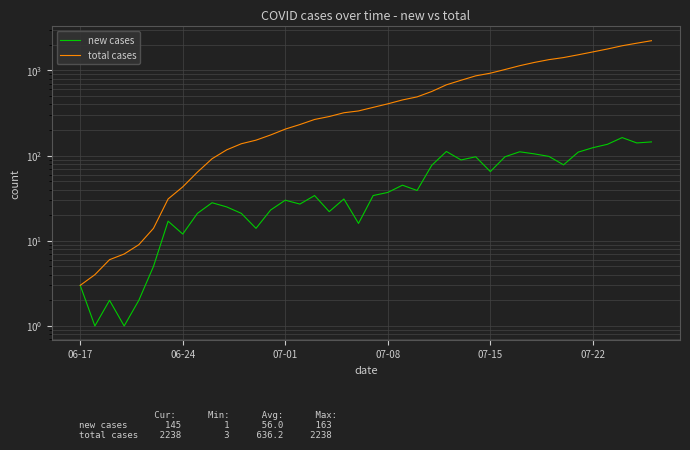

What is the maximum value for new cases?

163